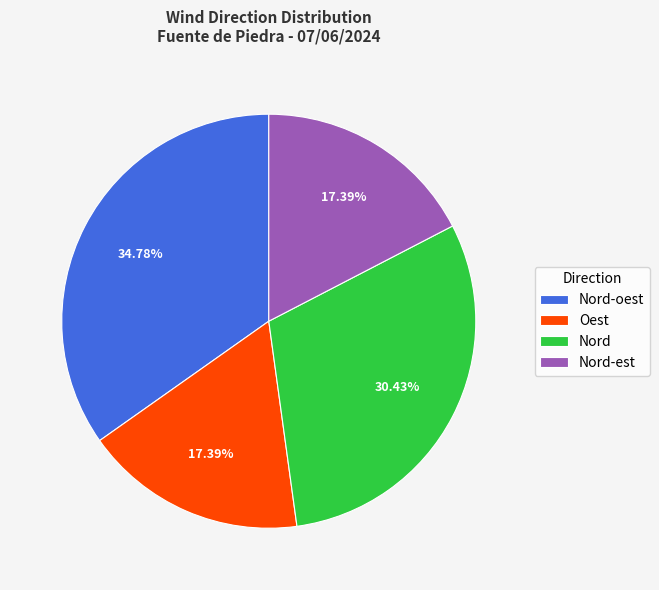

Does Nord account for over 50% of the chart?

No